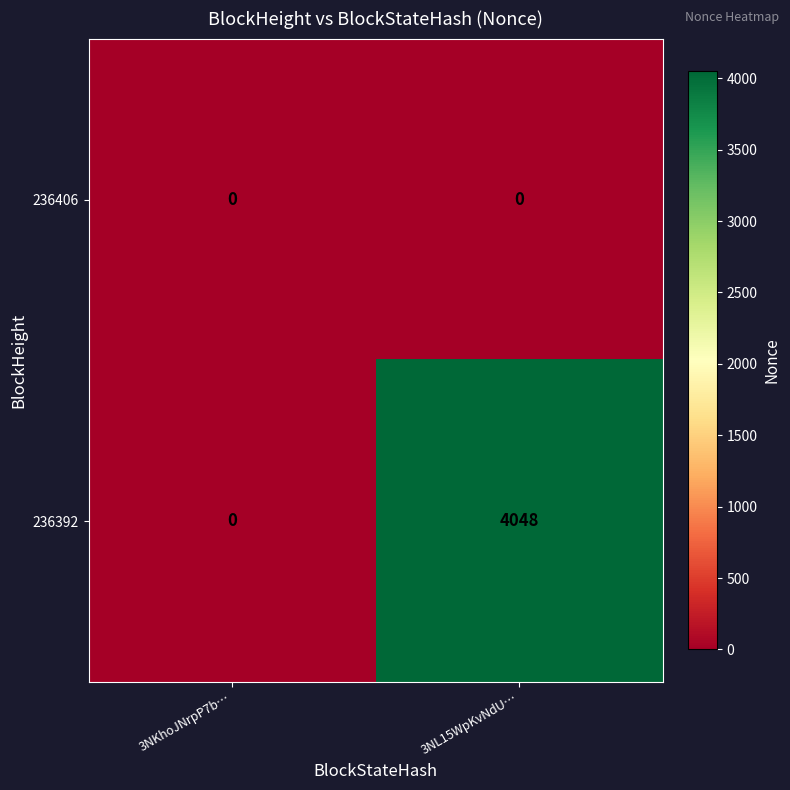

Which series changed the most between 3NKhoJNrpP7b… and 3NL15WpKvNdU…?

236392